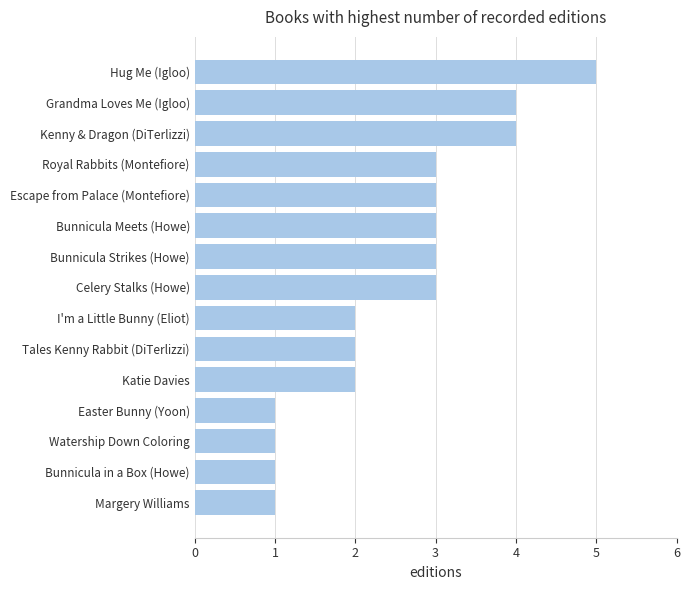

How many bars are there in total?

15